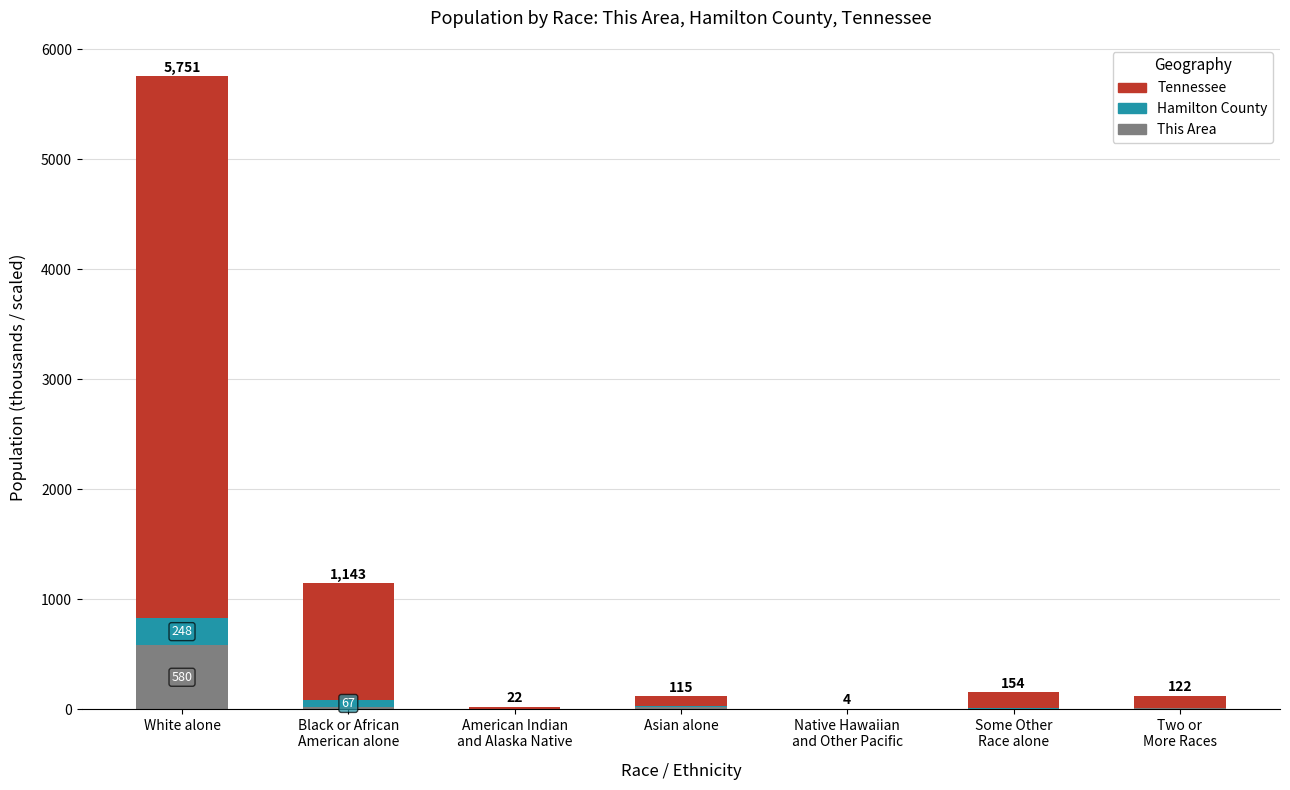

Which category has the highest value in the This Area series?

White alone